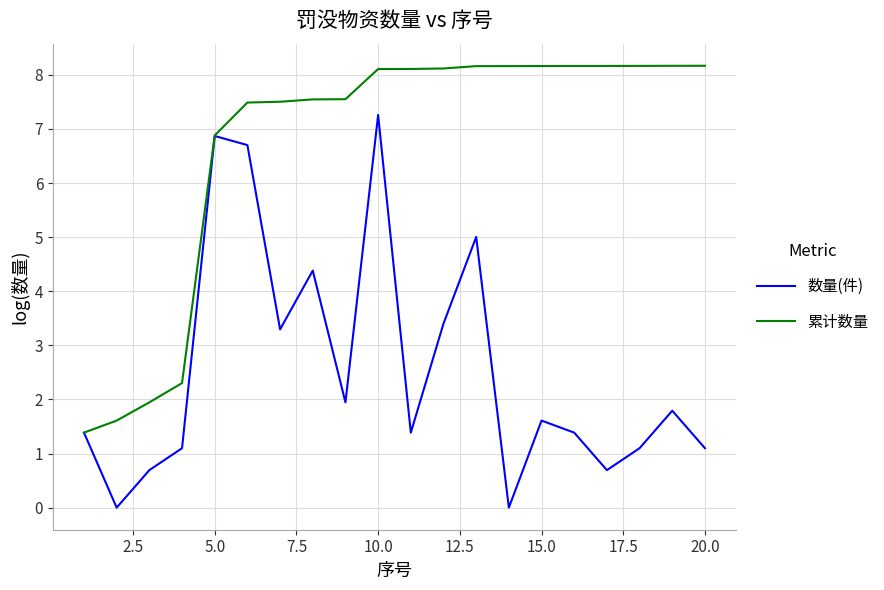

What is the highest value of the 累计数量 series?

8.2